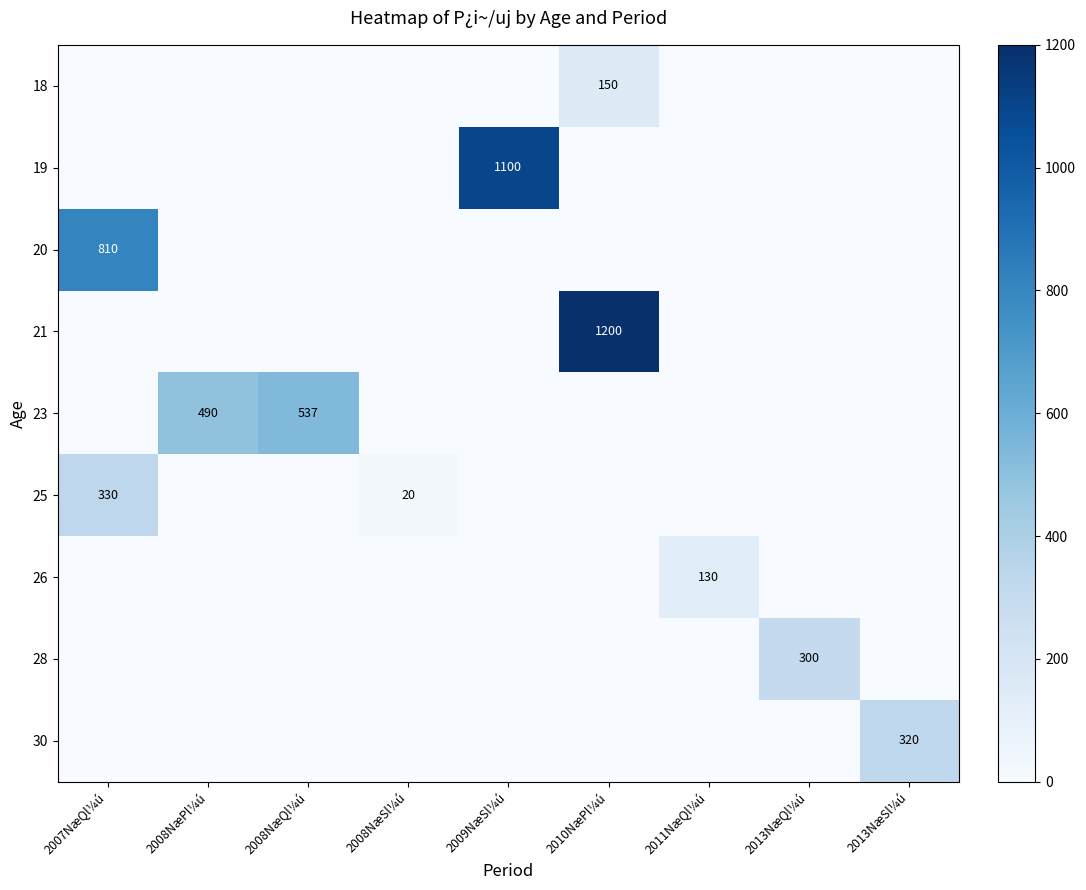

Rank the categories by 28 value from highest to lowest.

2013NæQl¼ú, 2007NæQl¼ú, 2008NæPl¼ú, 2008NæQl¼ú, 2008NæSl¼ú, 2009NæSl¼ú, 2010NæPl¼ú, 2011NæQl¼ú, 2013NæSl¼ú